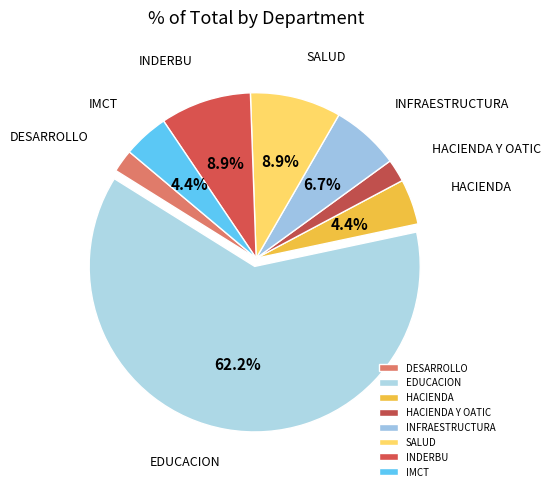

Which slice represents more than half of the pie?

EDUCACION